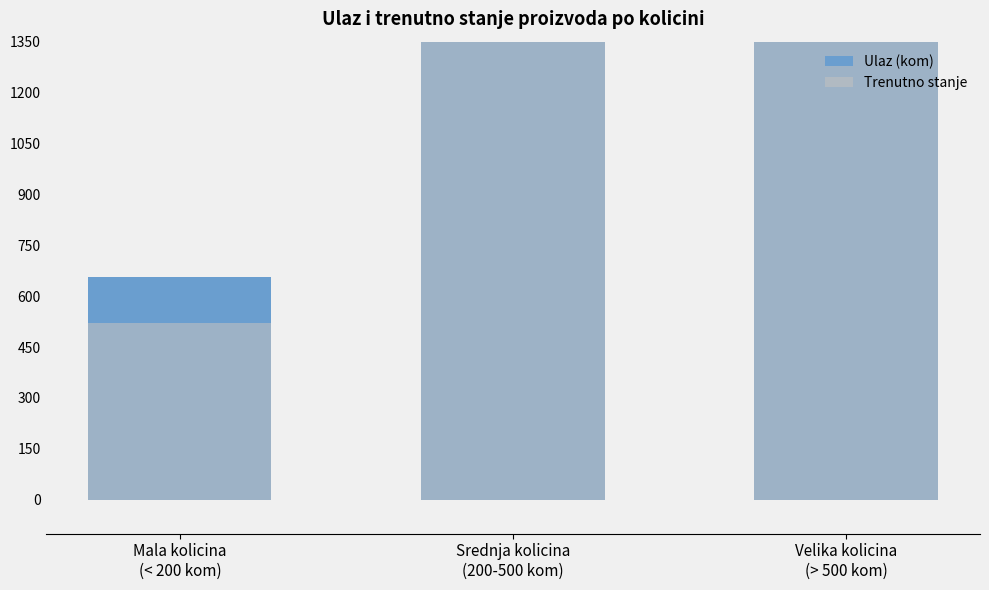

What is the difference between the maximum and second lowest values in the Trenutno stanje series?

333